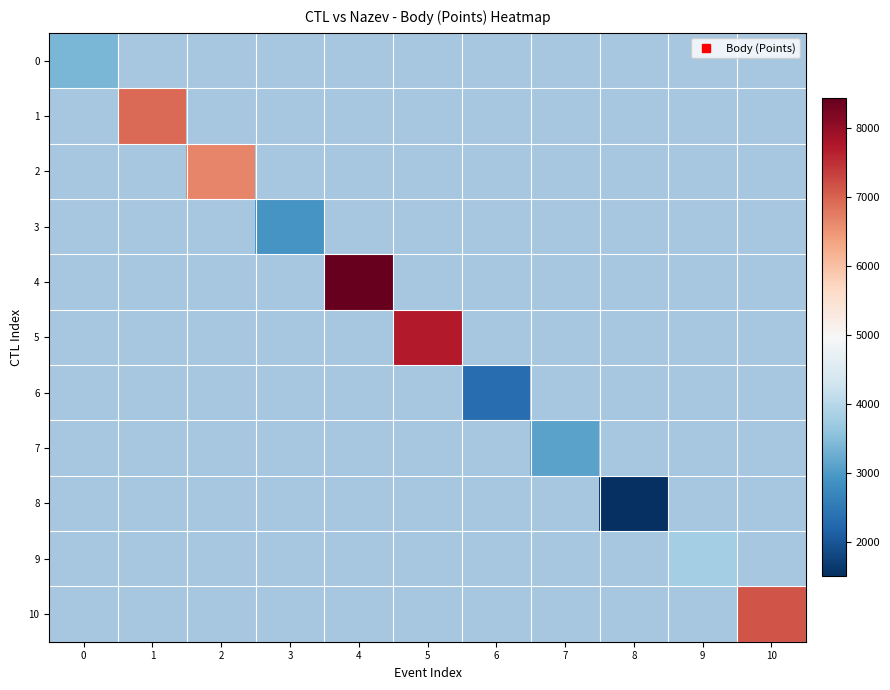

What is the greatest value displayed?

8437.0